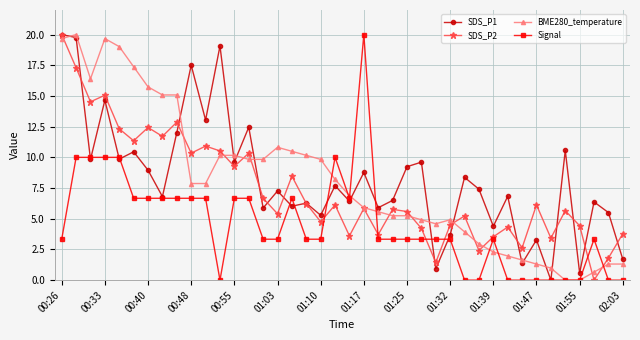

In SDS_P1, how many points are higher than both neighbors (excluding endpoints)?

15